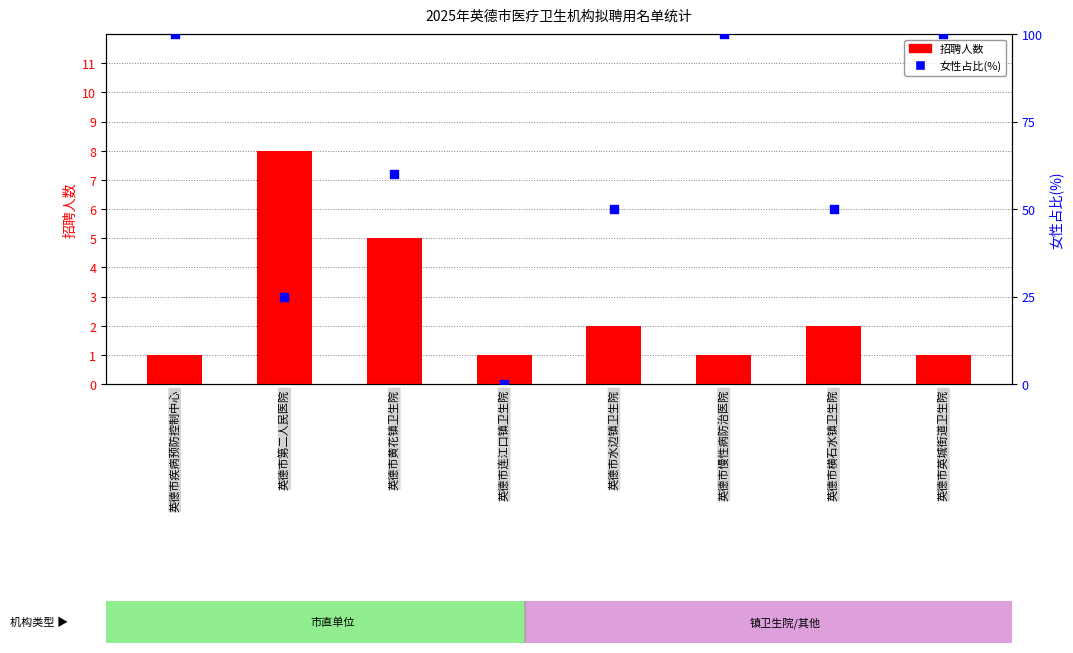

Which series contains the lowest Y value?

女性占比(%)